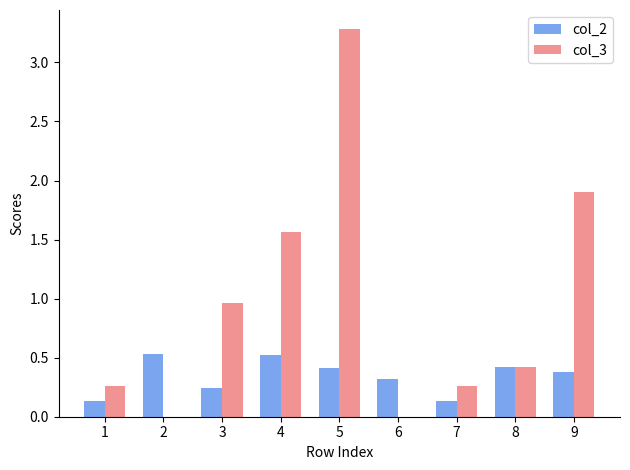

At which category does the chart reach its peak across all series?

5